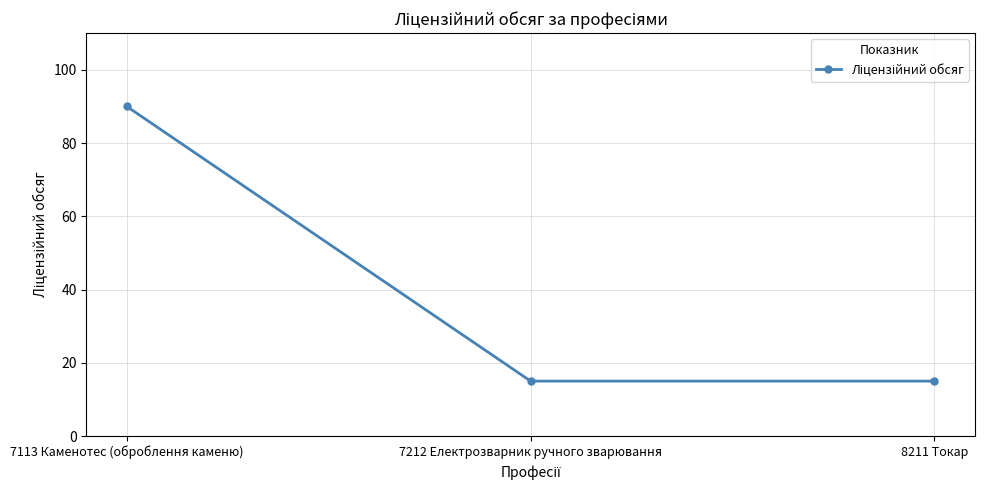

The chart shows a value of 8 at 8211 Токар. True or false?

False